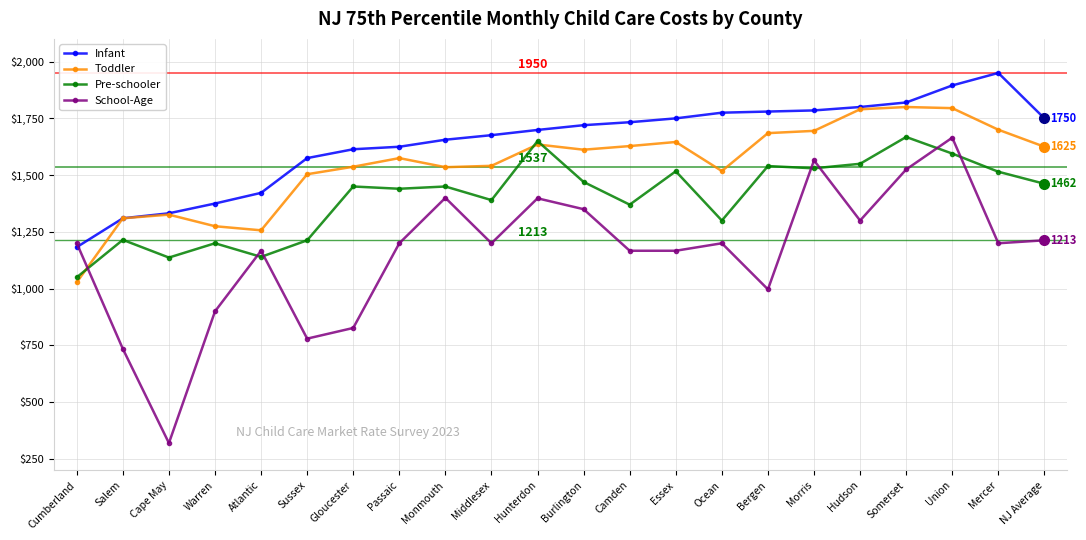

List the series in order of their overall mean, lowest first.

School-Age, Pre-schooler, Toddler, Infant